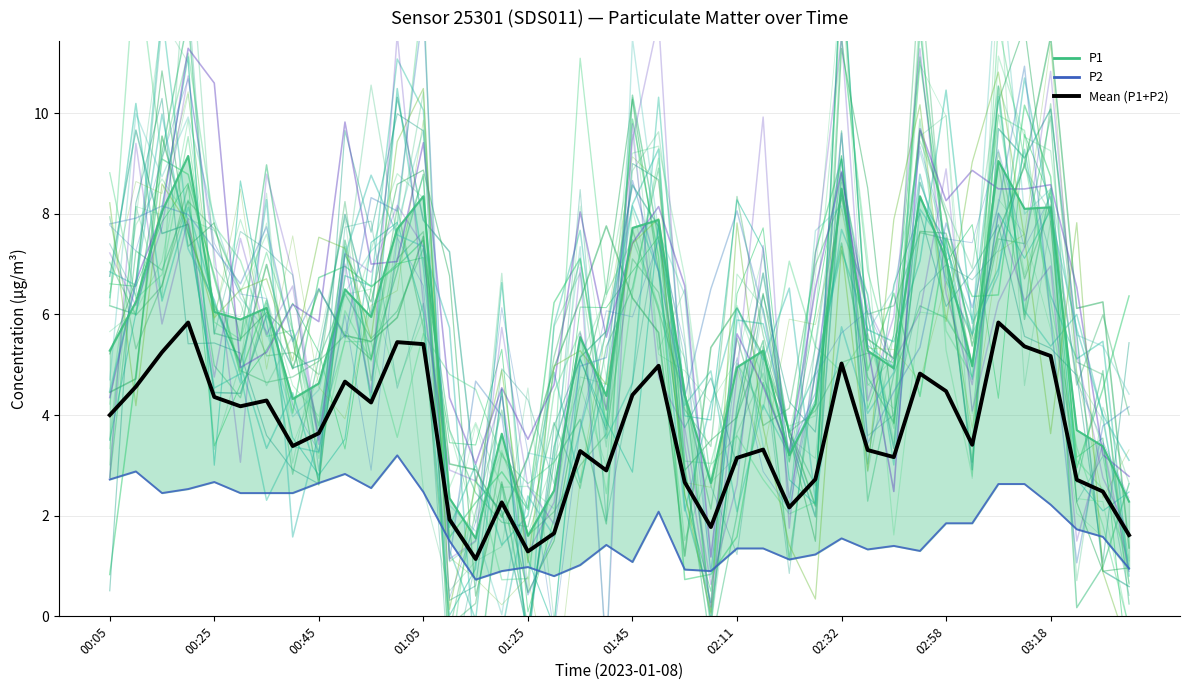

In Mean (P1+P2), how many points are higher than both neighbors (excluding endpoints)?

11